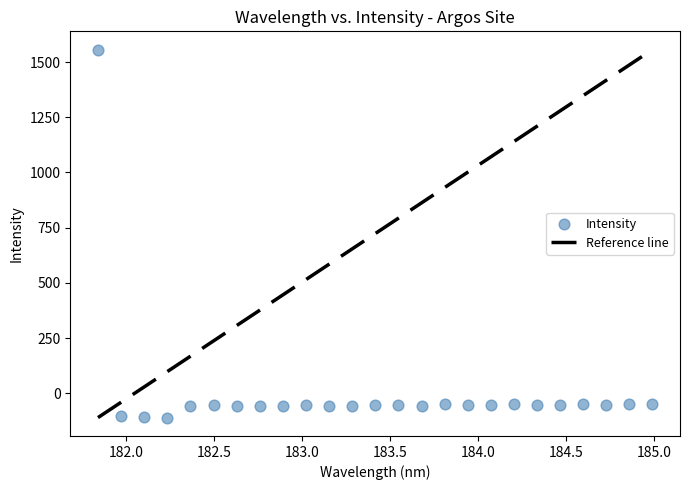

What is the range of X values (max minus min)?

3.1